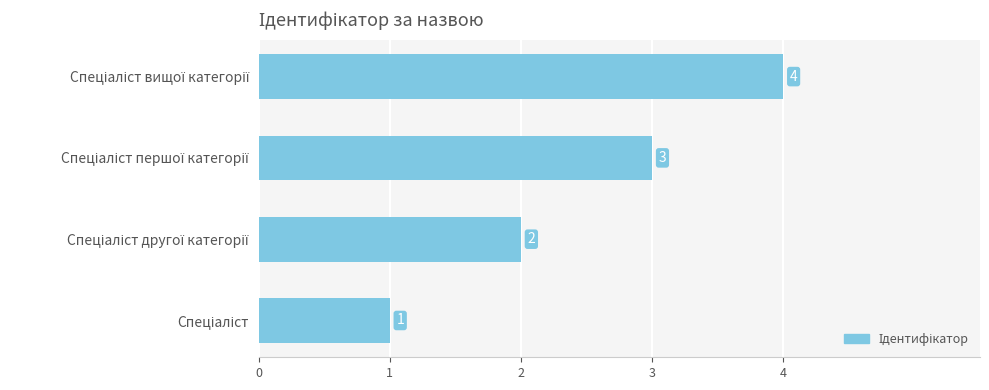

What is the difference between the maximum and minimum values?

3